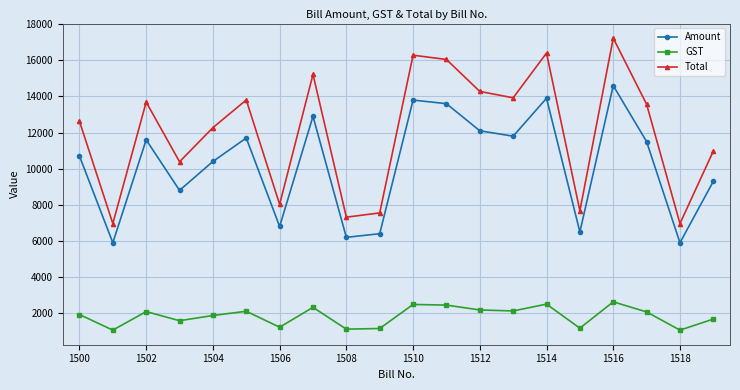

What is the minimum value shown in the chart?

1062